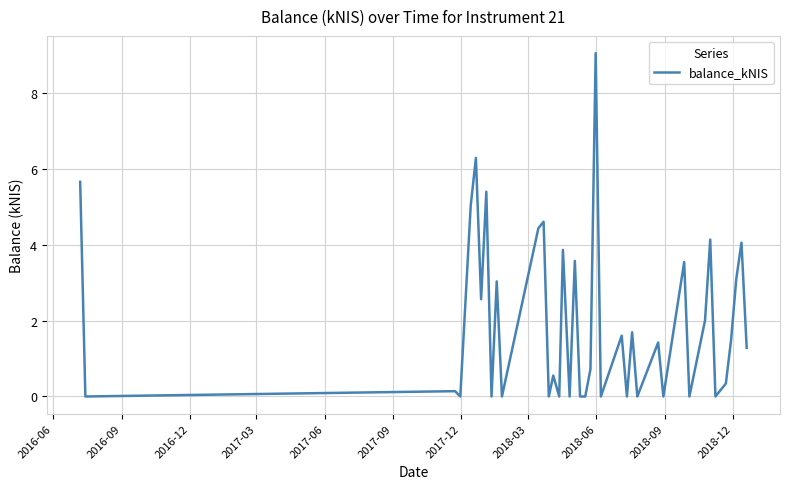

Which category has the lowest value across all series?

2016-09